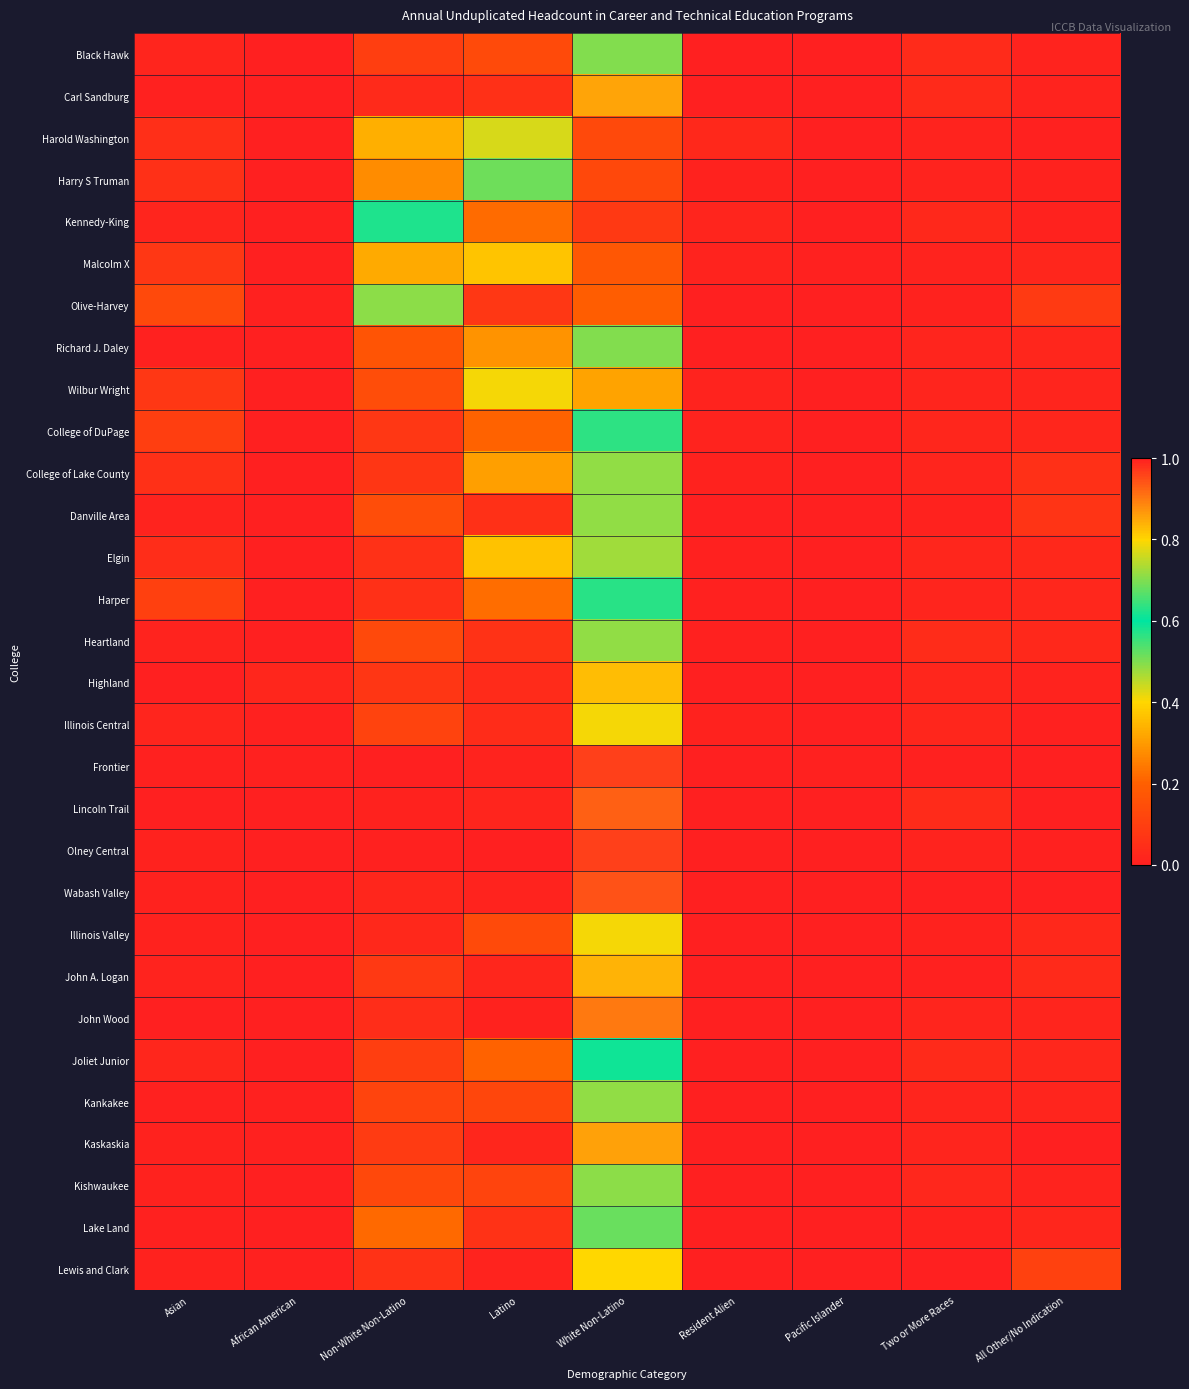

What is the total value across all series at Asian?

0.9